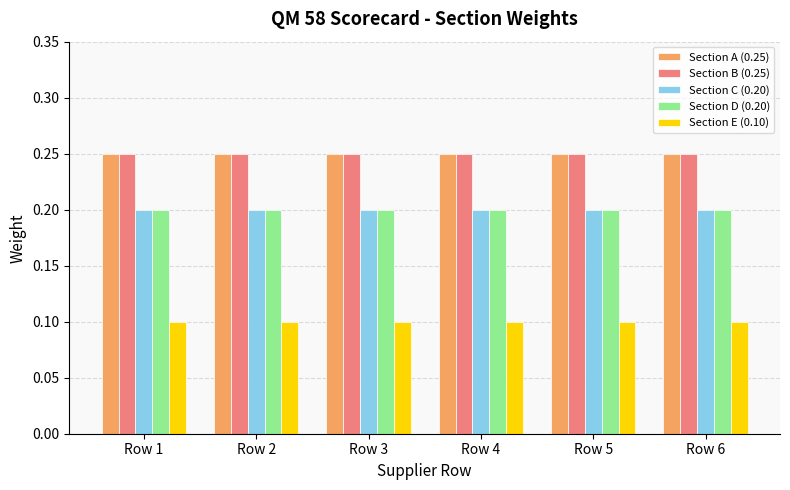

What is the sum of the Section A (0.25) values at Row 1 and Row 5?

0.5